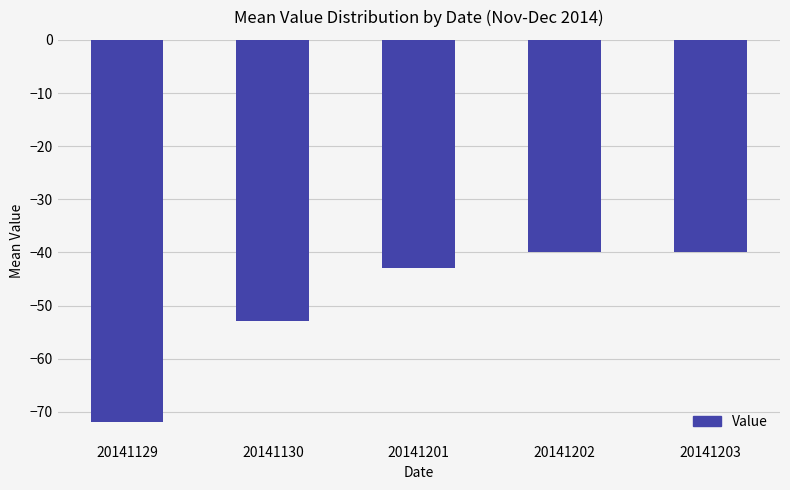

Which category has the lowest value across all series?

20141129